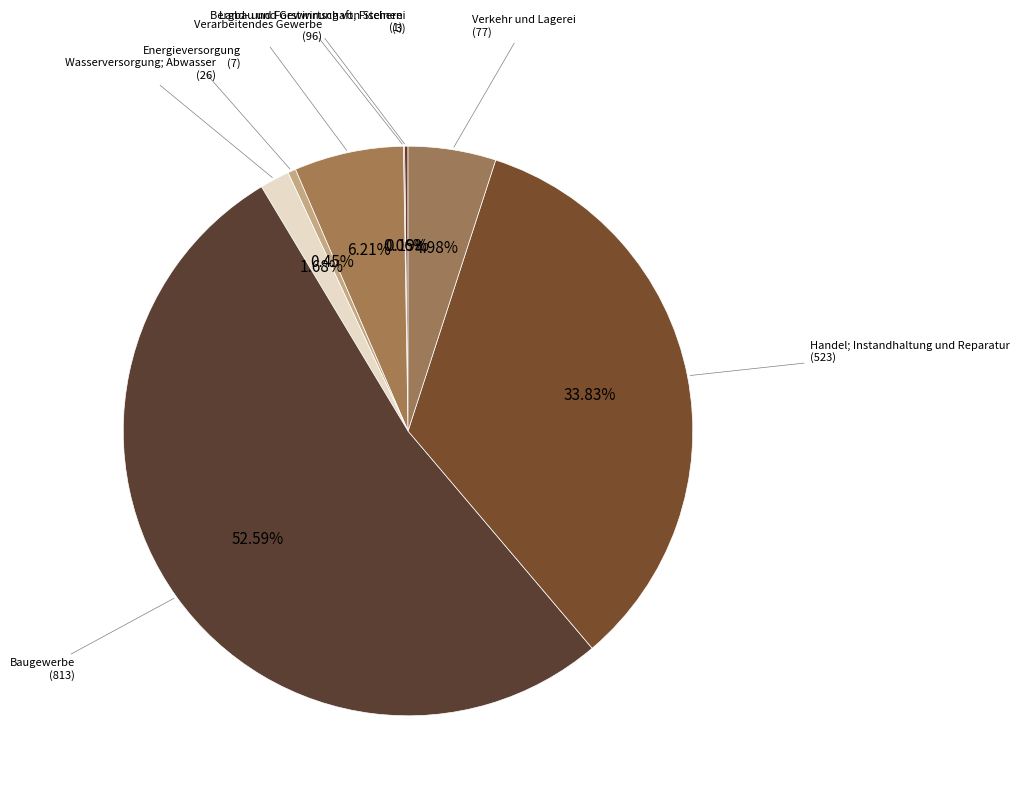

Between Handel; Instandhaltung und Reparatur (523) and Verkehr und Lagerei (77), which is larger?

Handel; Instandhaltung und Reparatur (523)